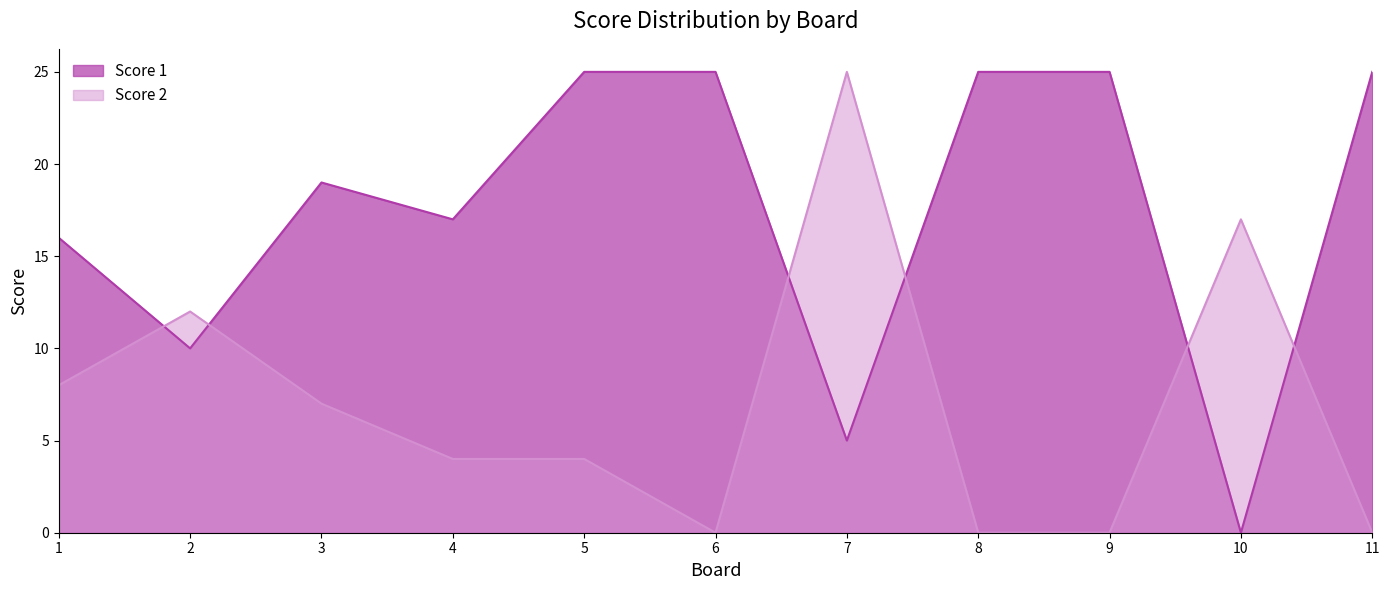

Between 1 and 8, which series saw the biggest shift?

Score 1